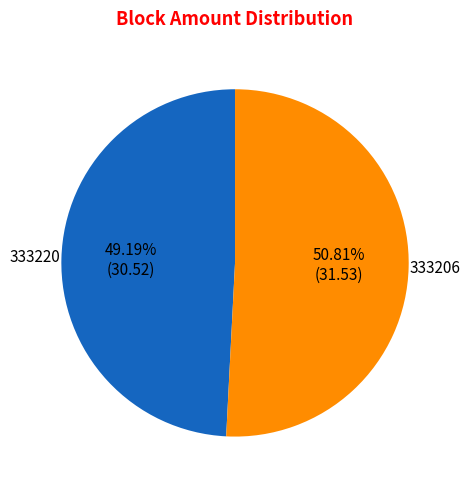

Rank the categories by value from lowest to highest.

333220, 333206